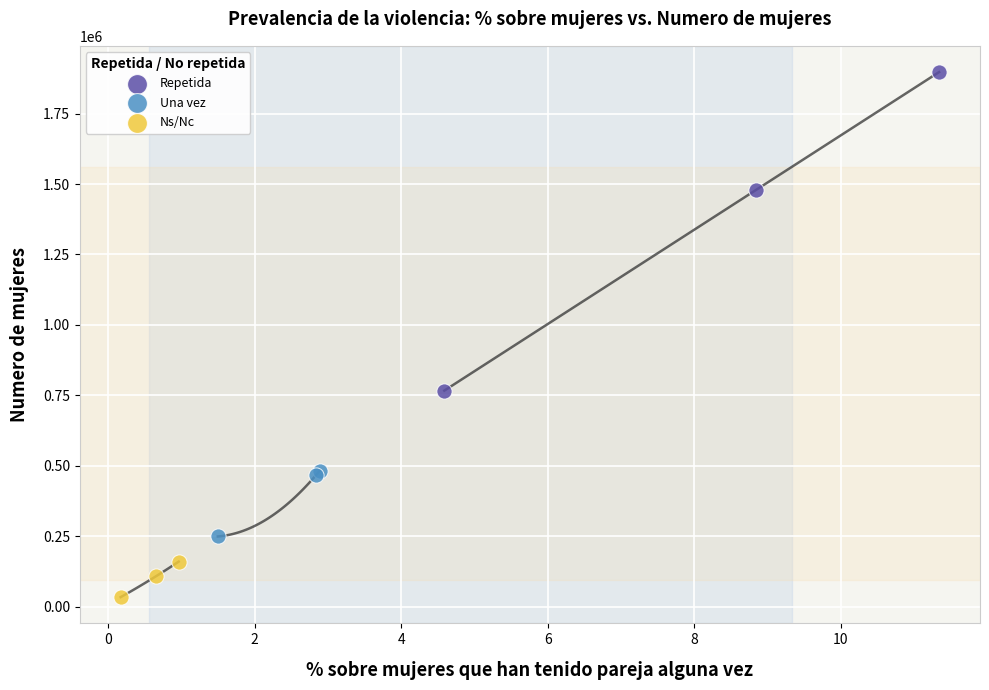

Which series has the largest Y range (max minus min)?

Repetida